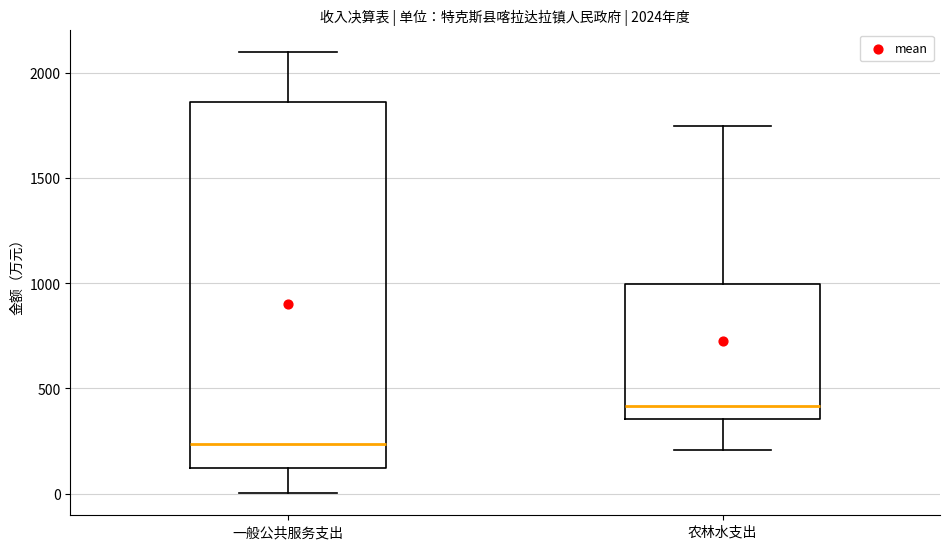

Which box is the tallest, from its lower edge to its upper edge?

一般公共服务支出